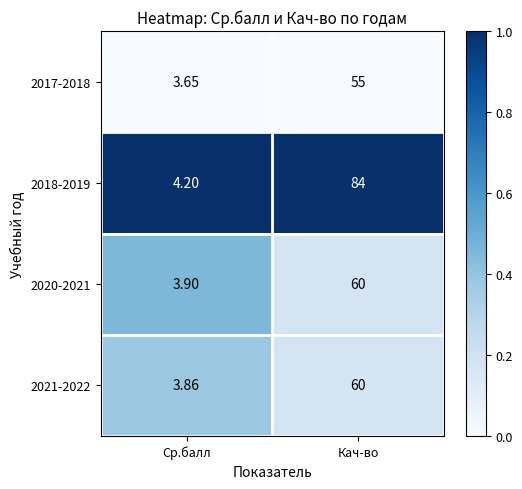

Which category has the highest value across all series?

Кач-во